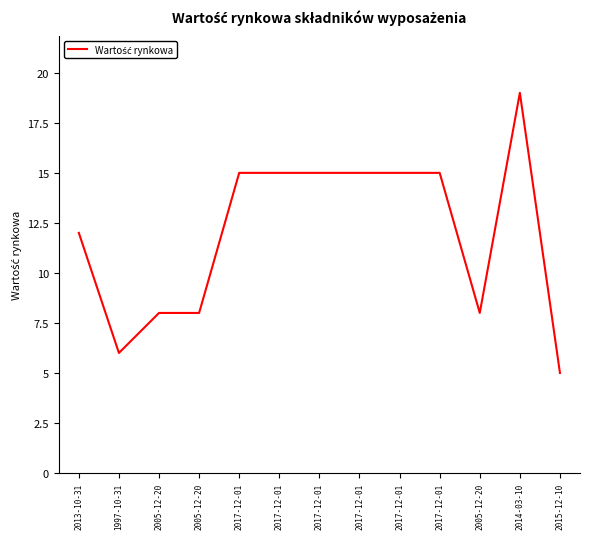

What is the average value?

12